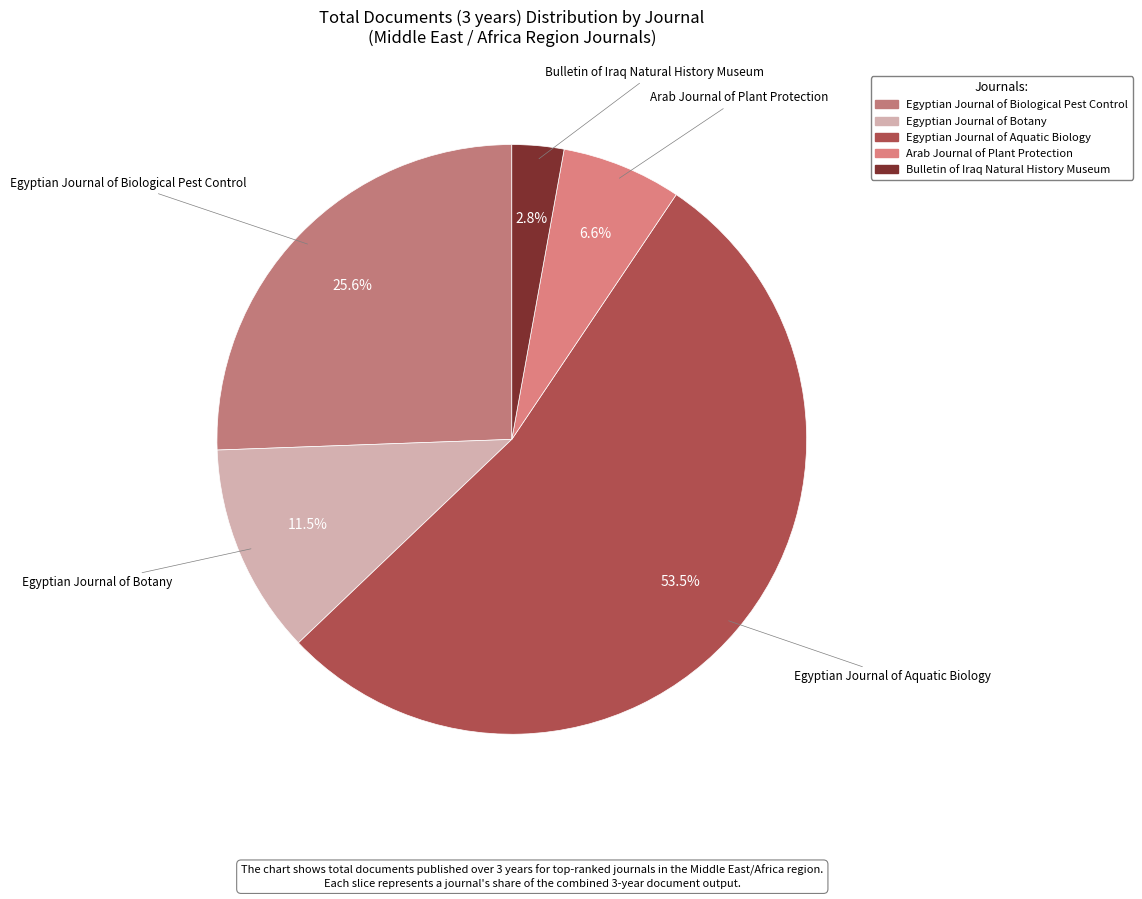

What is the smallest slice in the pie chart?

Bulletin of Iraq Natural History Museum